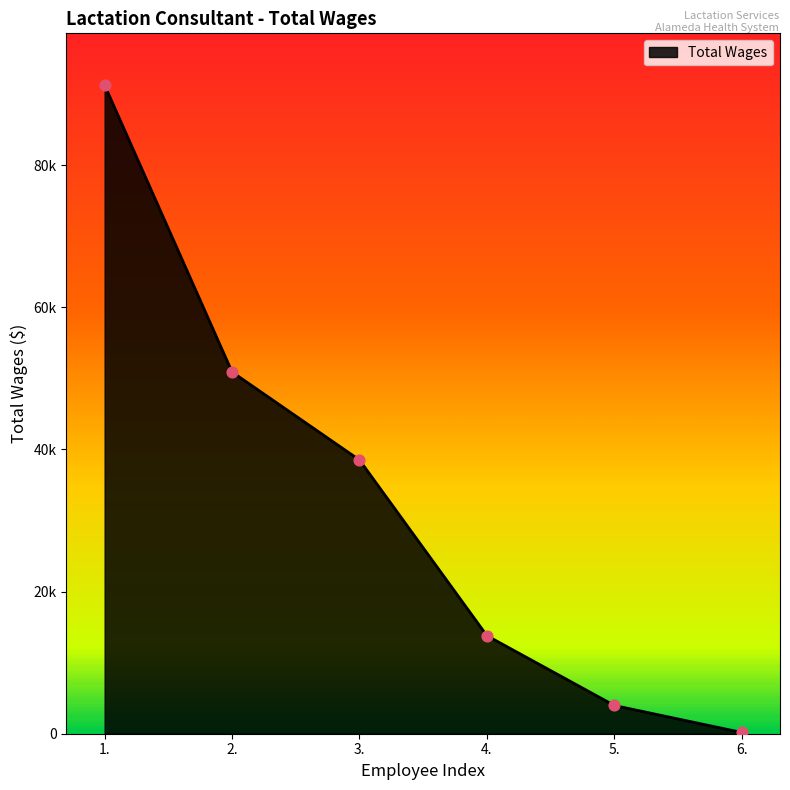

Between 4. and 6., which is larger?

4.